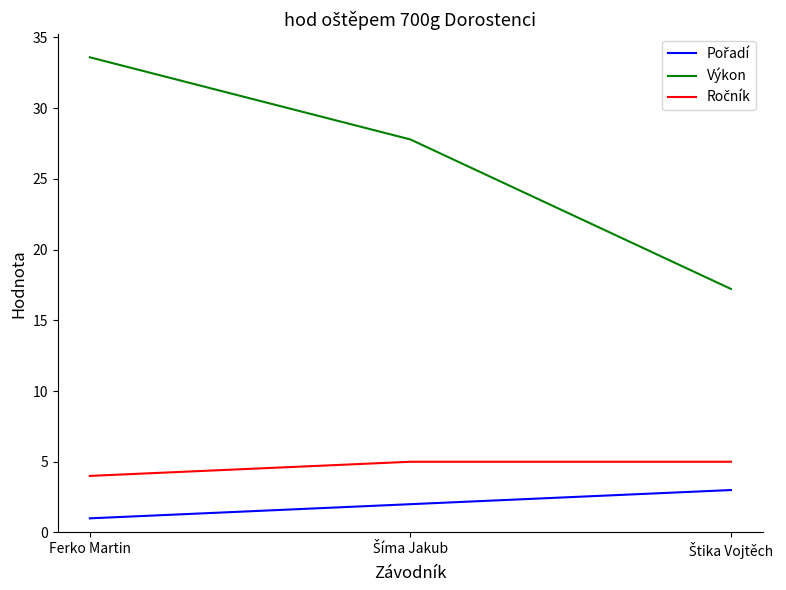

Which label corresponds to the largest value in the chart?

Ferko Martin